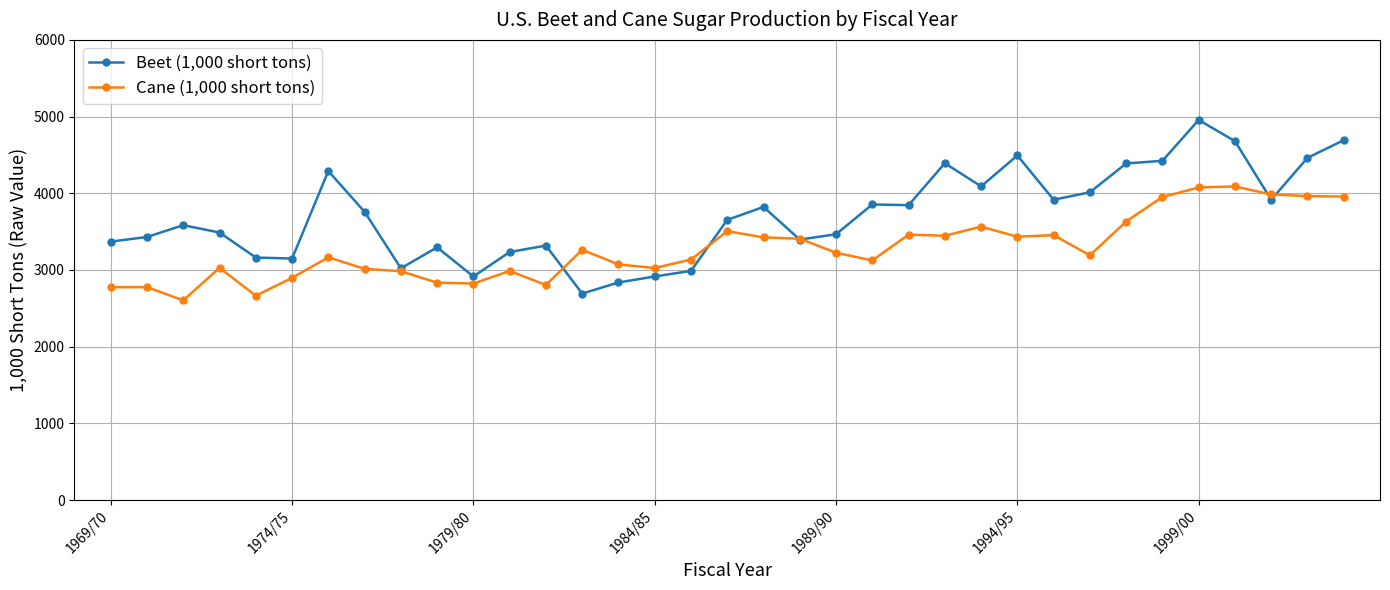

Which series has the largest range (max minus min)?

Beet (1,000 short tons)